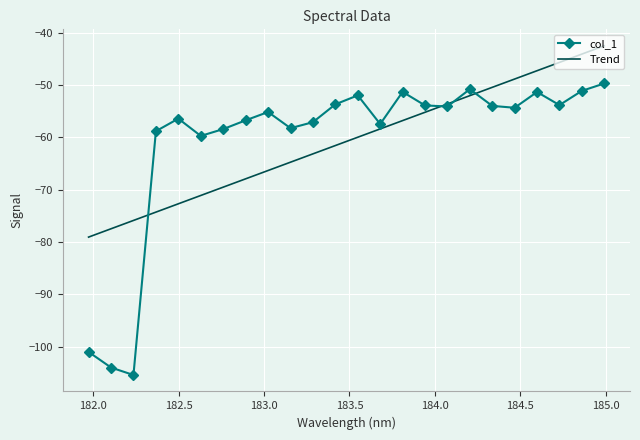

What is the maximum value for Trend?

-42.5